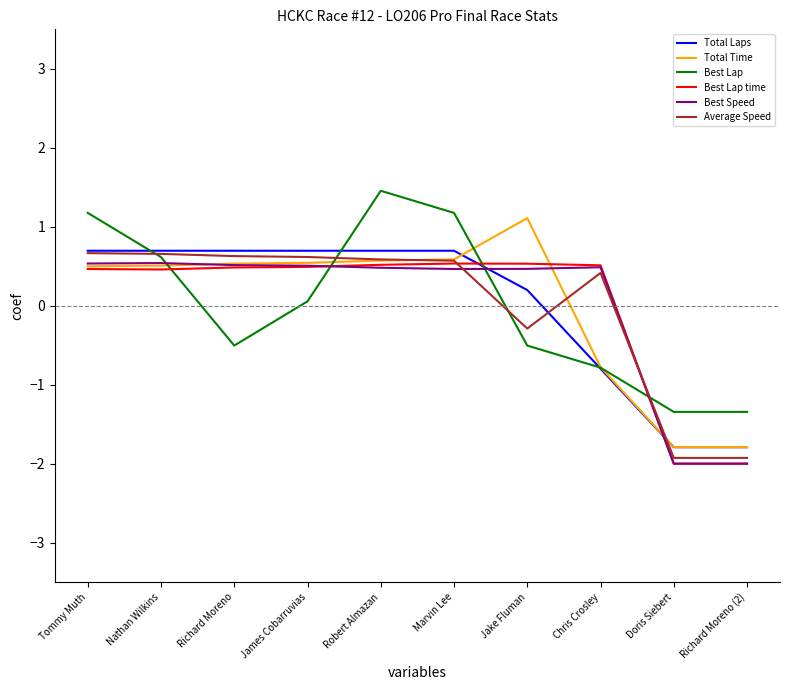

What value does the Average Speed series have at Robert Almazan?

0.6